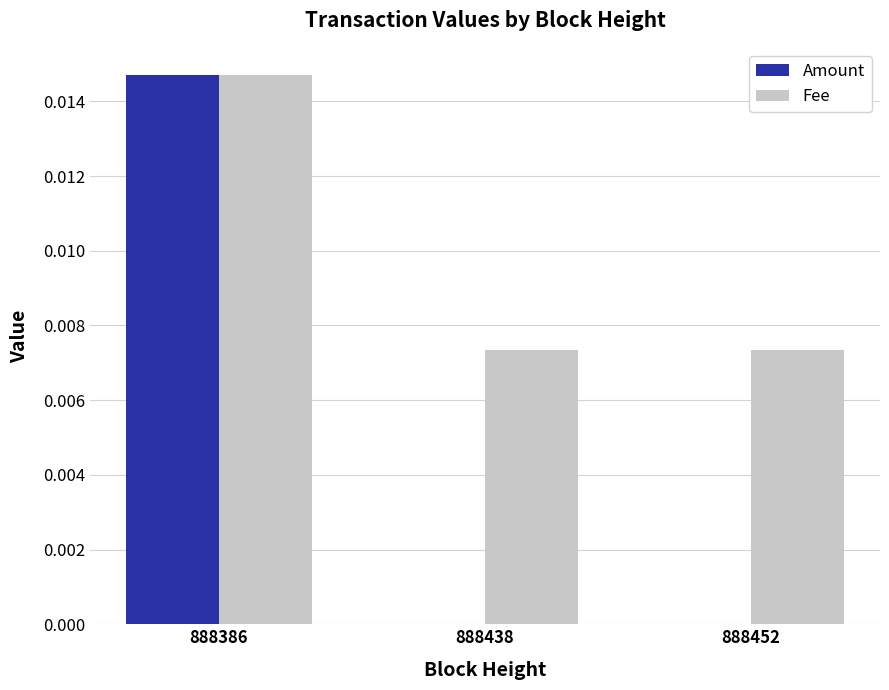

The value of Fee at 888386 is 0.0. True or false?

True